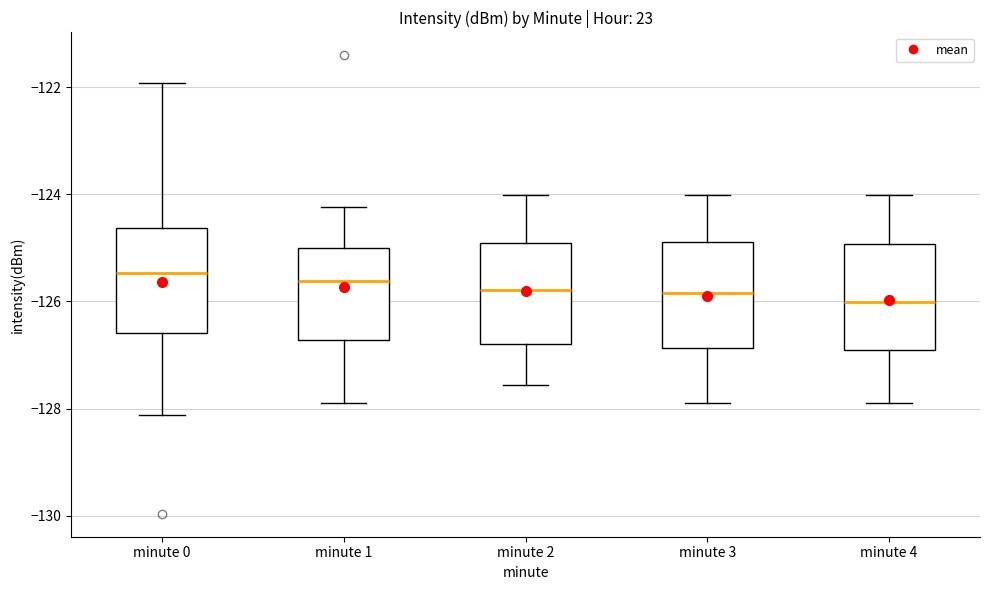

Reading left to right, transcribe this box plot: for each box, give where its median line is, the range the box spans, and where its two whiskers end, as read against the y-axis. The values are not printed on the chart, so give them approximately, as read against the axis.

minute 0: median -125.4, box -126.6 to -124.6, whiskers -128.2 to -122.0
minute 1: median -125.6, box -126.8 to -125.0, whiskers -127.8 to -124.2
minute 2: median -125.8, box -126.8 to -125.0, whiskers -127.6 to -124.0
minute 3: median -125.8, box -126.8 to -124.8, whiskers -128.0 to -124.0
minute 4: median -126.0, box -127.0 to -125.0, whiskers -128.0 to -124.0